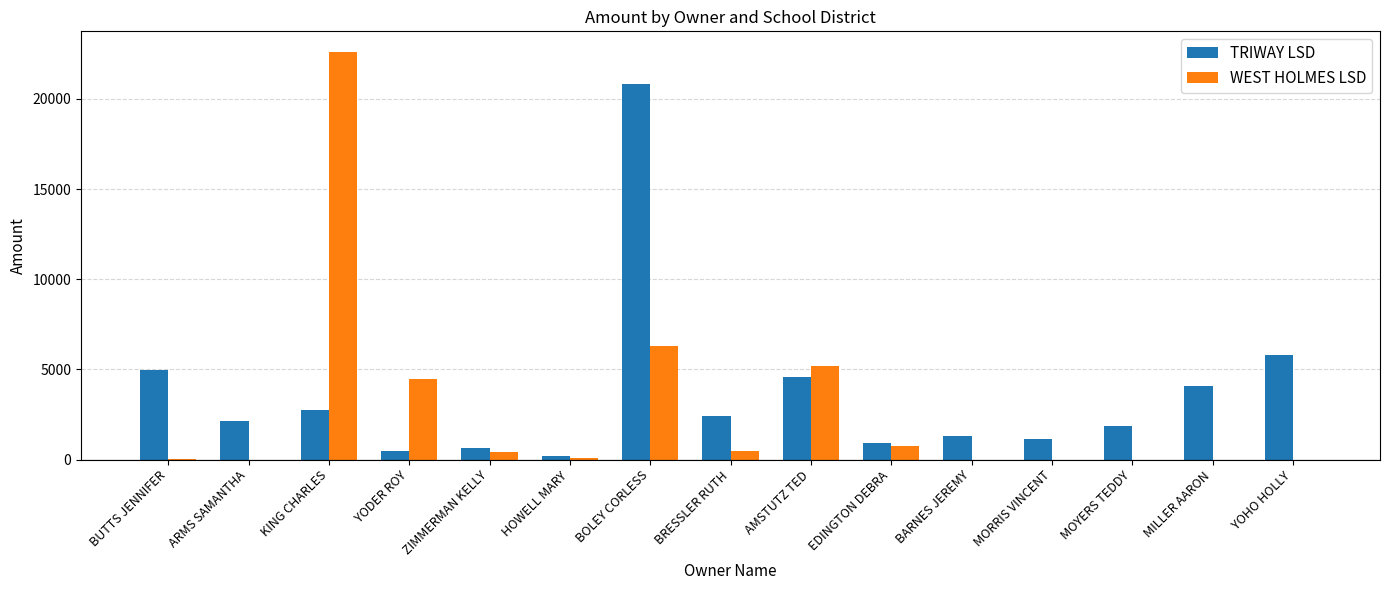

What value does the TRIWAY LSD series have at BOLEY CORLESS?

20837.4